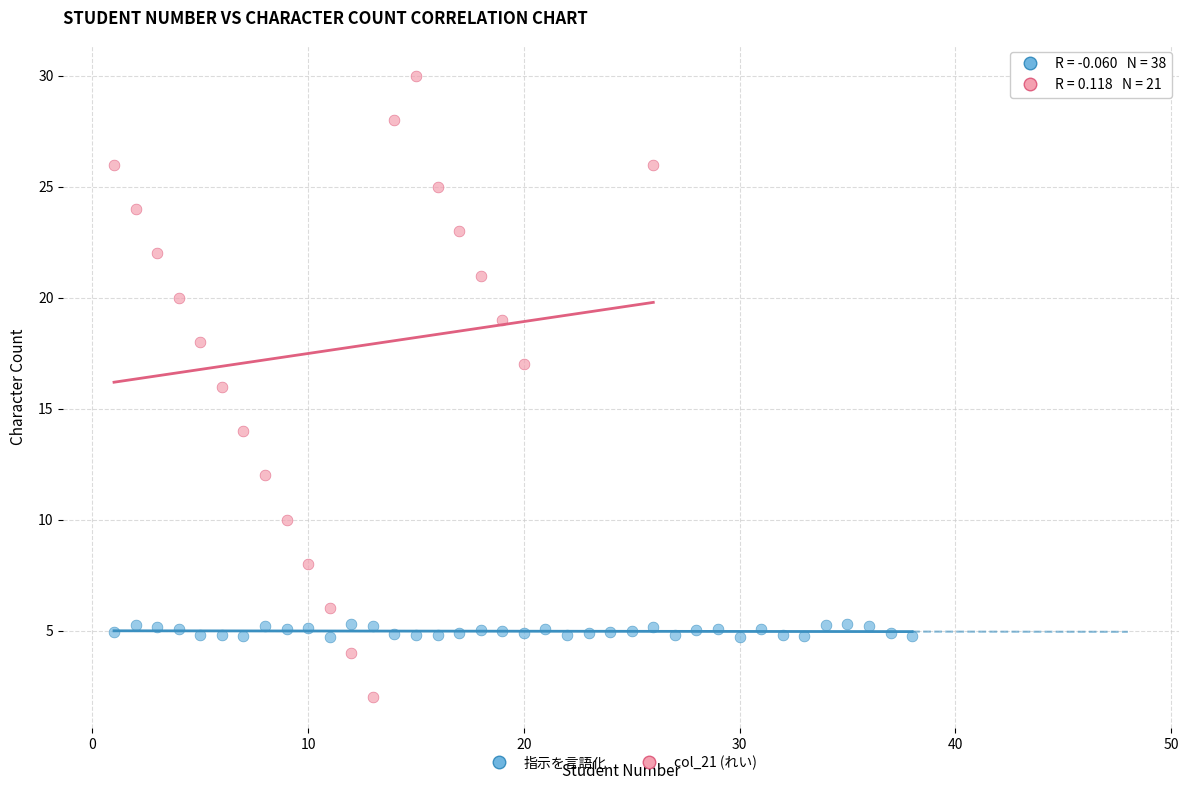

What are all the series names shown in the legend?

指示を言語化, col_21 (れい)